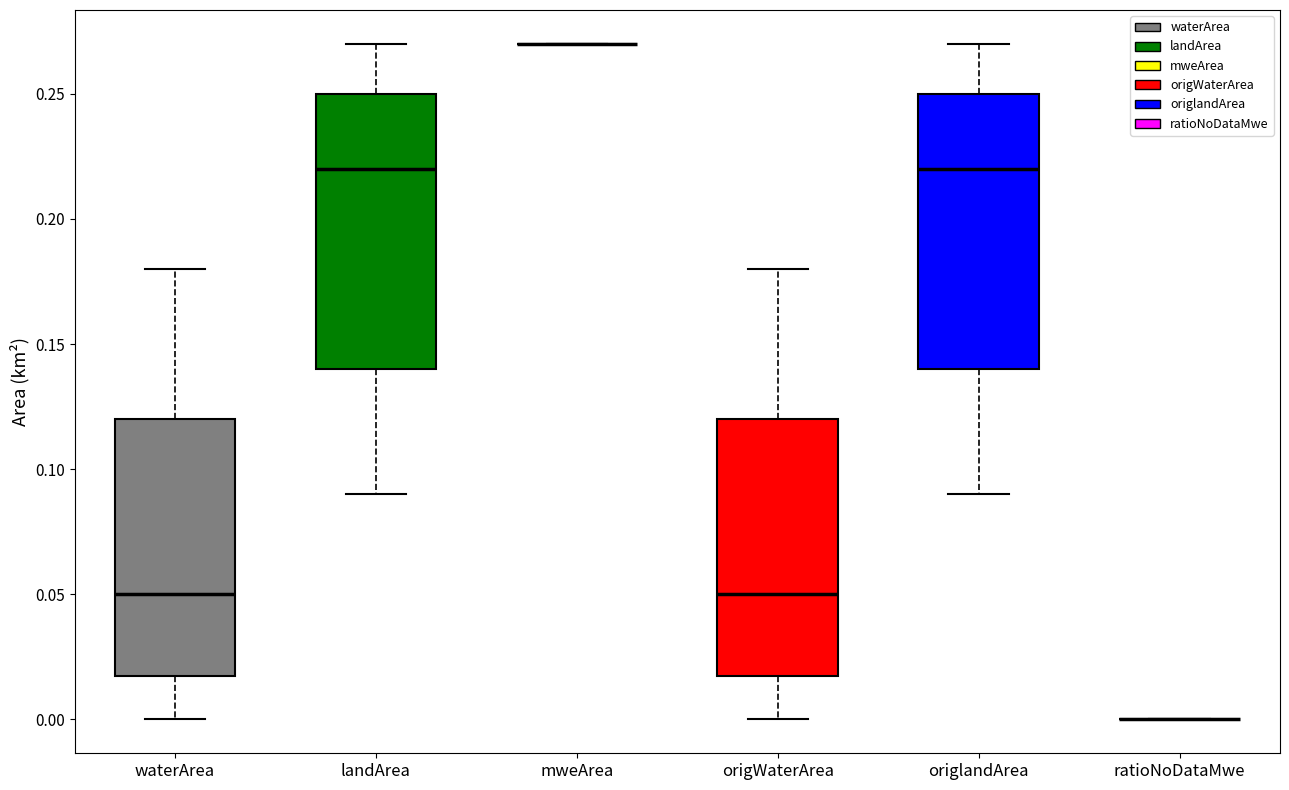

Reading left to right, read every box against the y-axis: the position of its median line, the range the box covers, and the ends of its whiskers. The values are not printed on the chart, so give them approximately, as read against the axis.

waterArea: median 0.05, box 0.02 to 0.12, whiskers 0.00 to 0.18
landArea: median 0.22, box 0.14 to 0.25, whiskers 0.09 to 0.27
mweArea: box collapsed to a line at 0.27, whiskers 0.27 to 0.27
origWaterArea: median 0.05, box 0.02 to 0.12, whiskers 0.00 to 0.18
origlandArea: median 0.22, box 0.14 to 0.25, whiskers 0.09 to 0.27
ratioNoDataMwe: box collapsed to a line at 0.00, whiskers 0.00 to 0.00